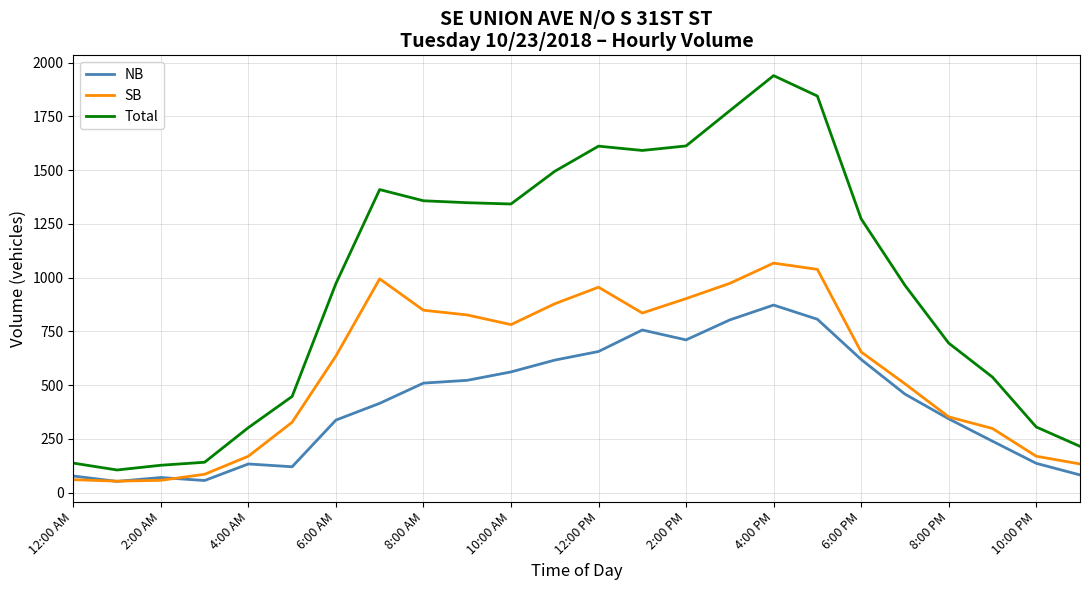

List the series in order of their peak value, highest first.

Total, SB, NB